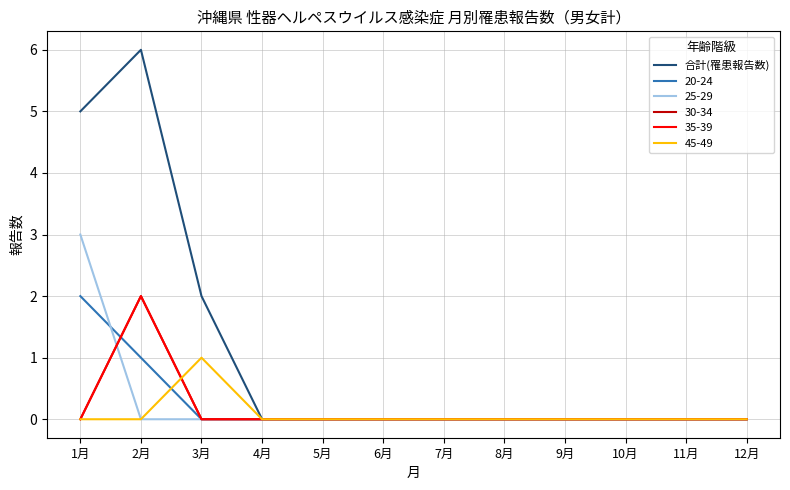

Does the chart have visible grid lines?

Yes